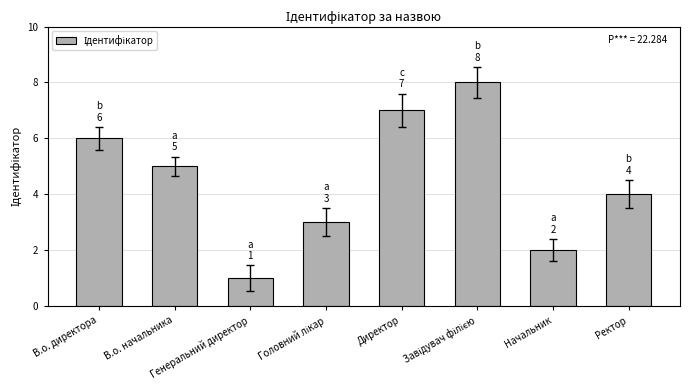

What is the sum of all values?

36